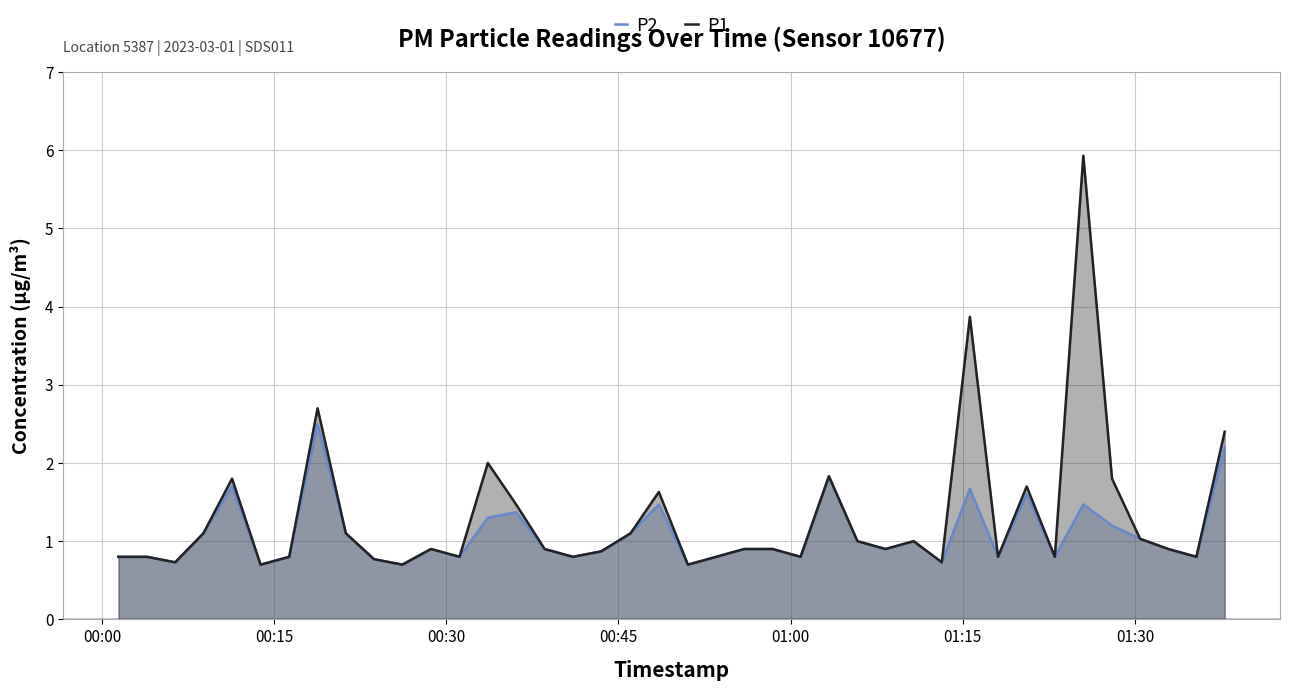

Which series has the widest spread of values?

P1